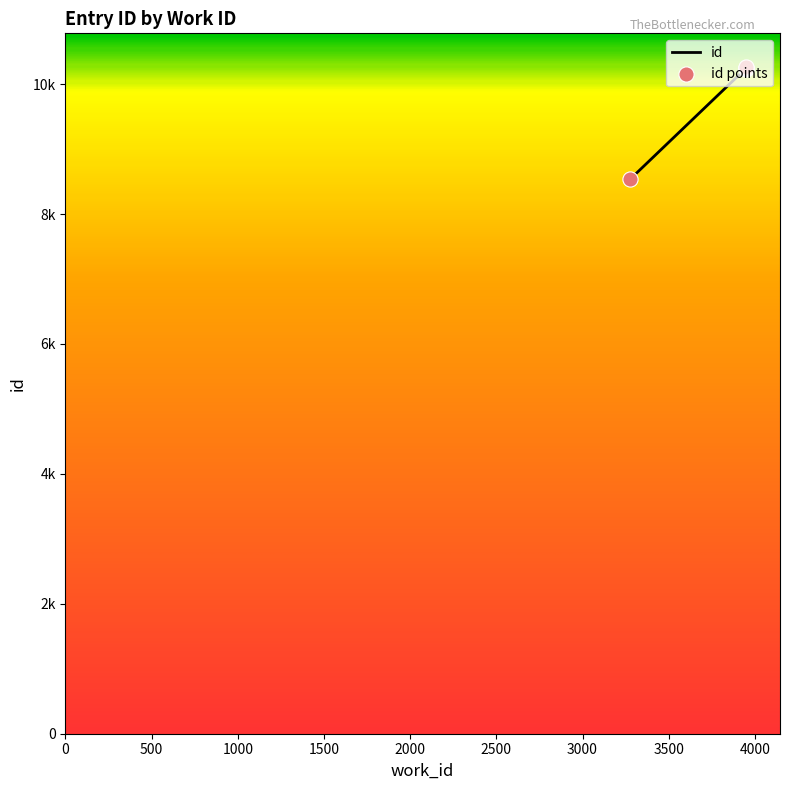

Which has a higher value, 3947 or 3948?

3948